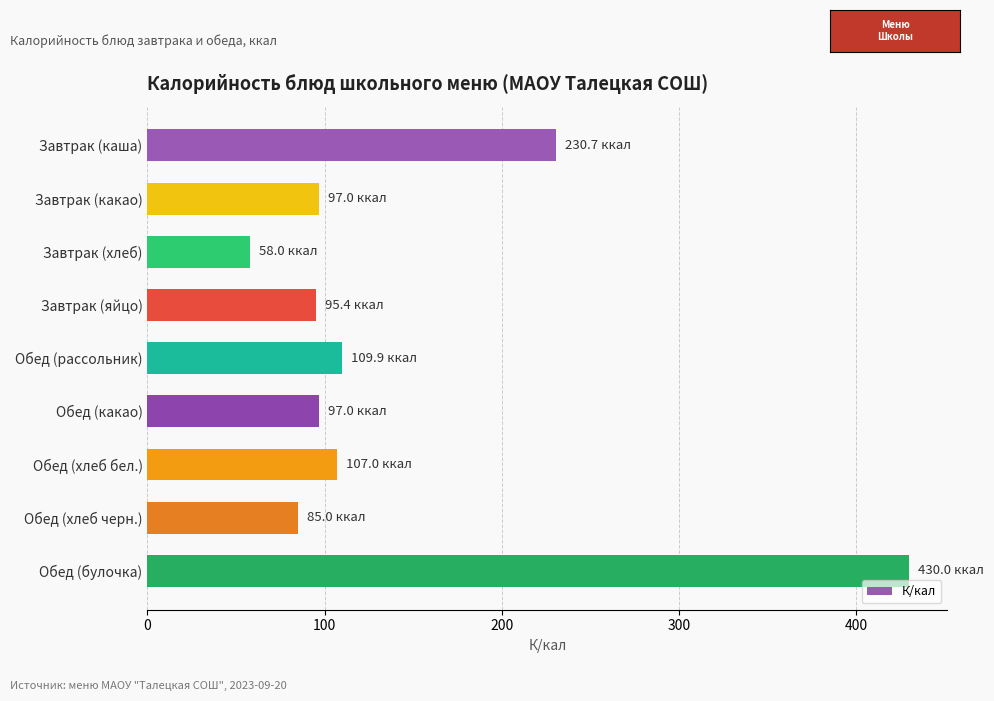

What is the average value?

145.6